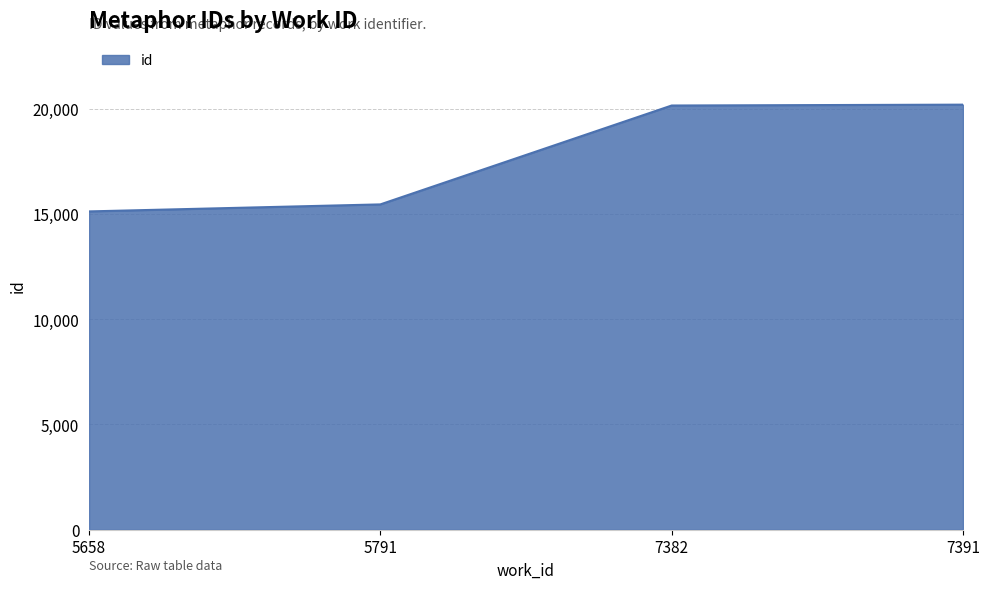

Which has a higher value, 5658 or 7391?

7391